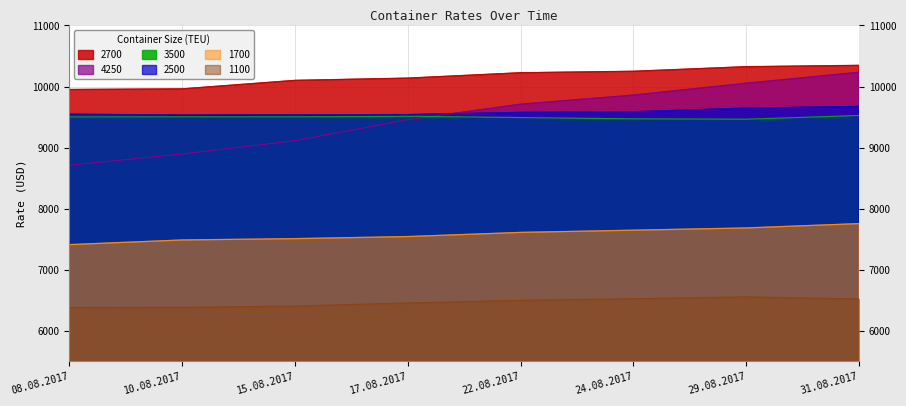

How many lines are shown in the chart?

6